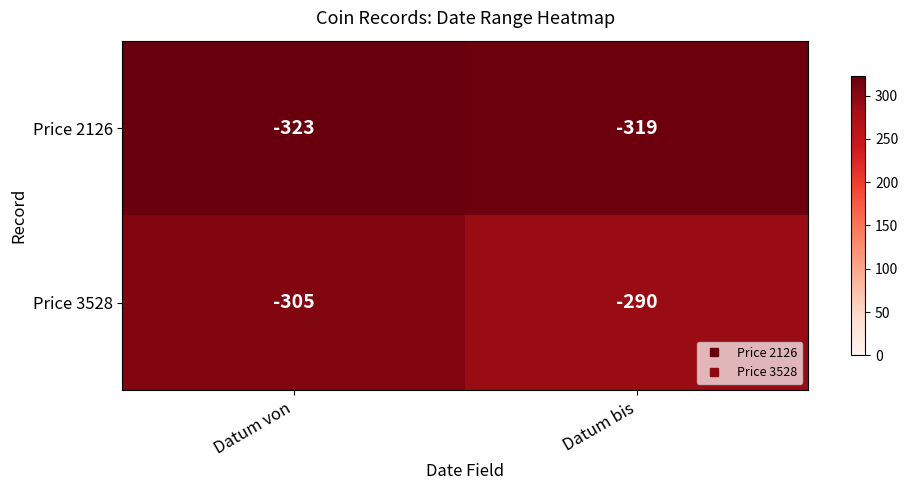

What is the spread (max minus min) of values at Datum von?

18